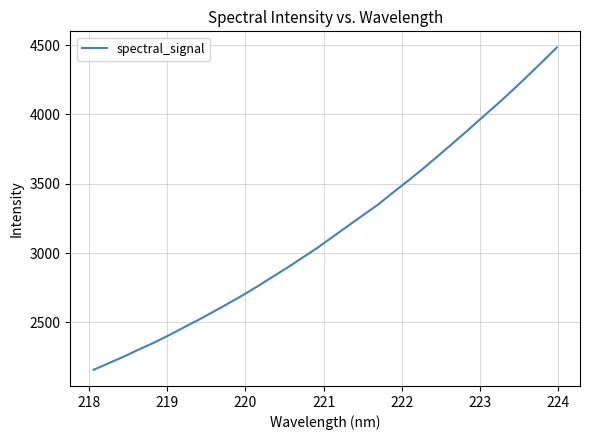

What is the maximum value shown in the chart?

4482.6